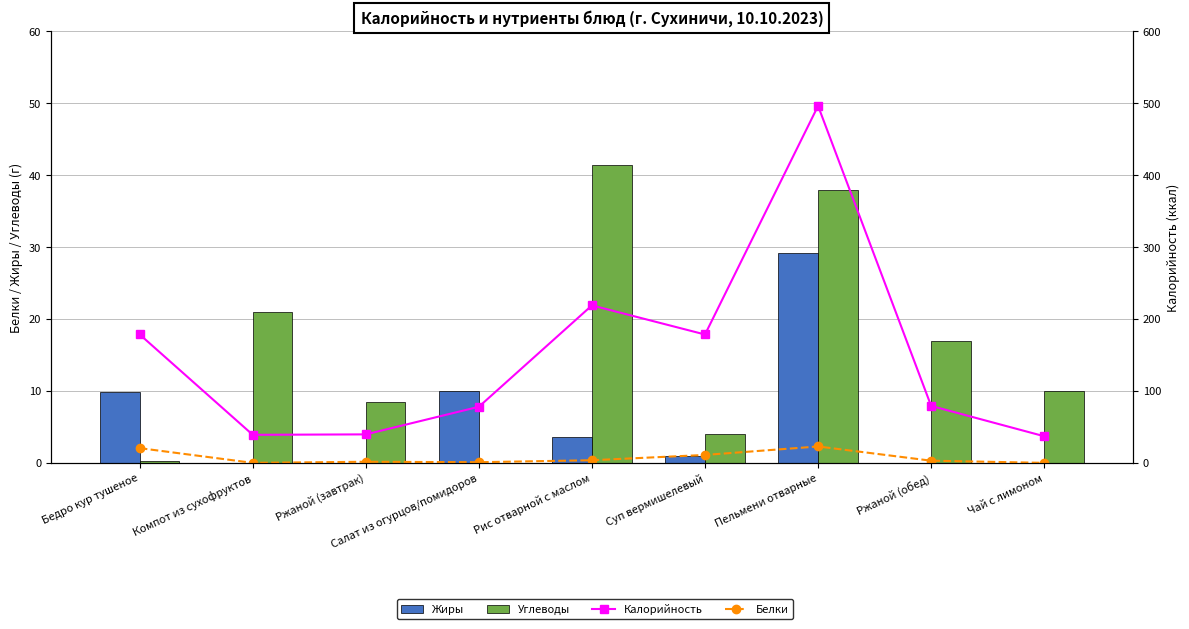

At how many categories does at least one series exceed 366?

1